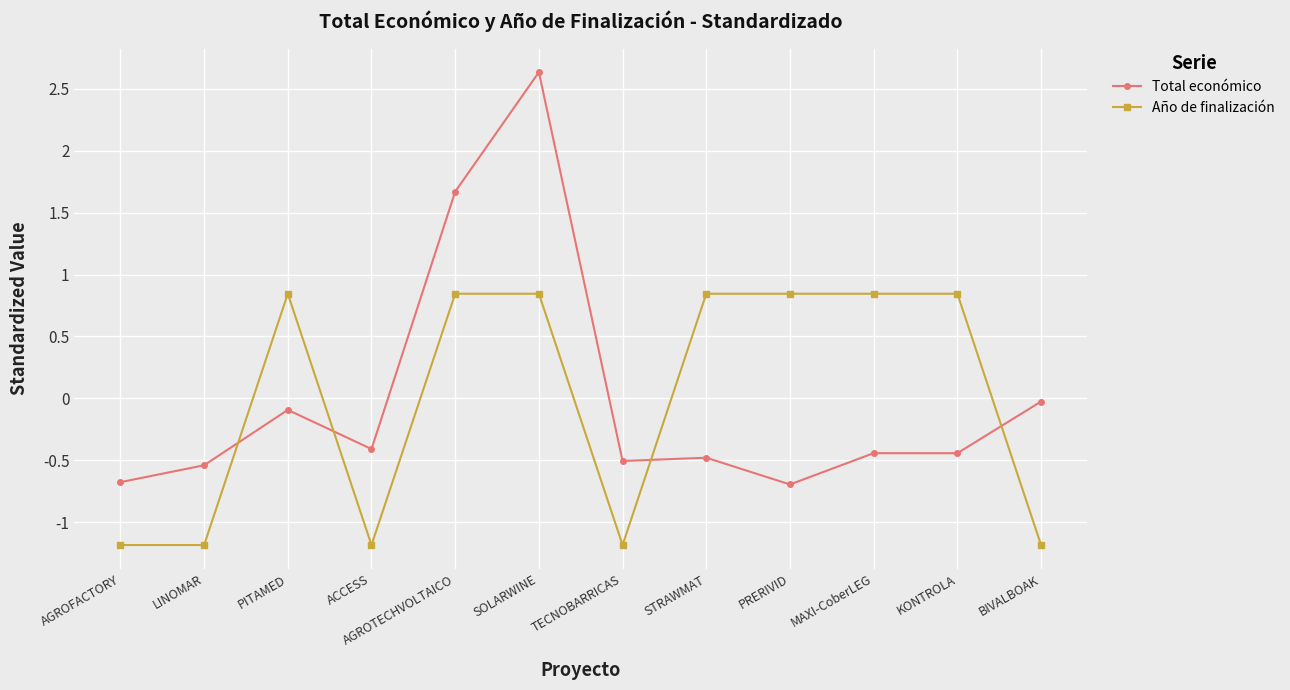

What is the difference between the second highest and second lowest values in the Total económico series?

2.3